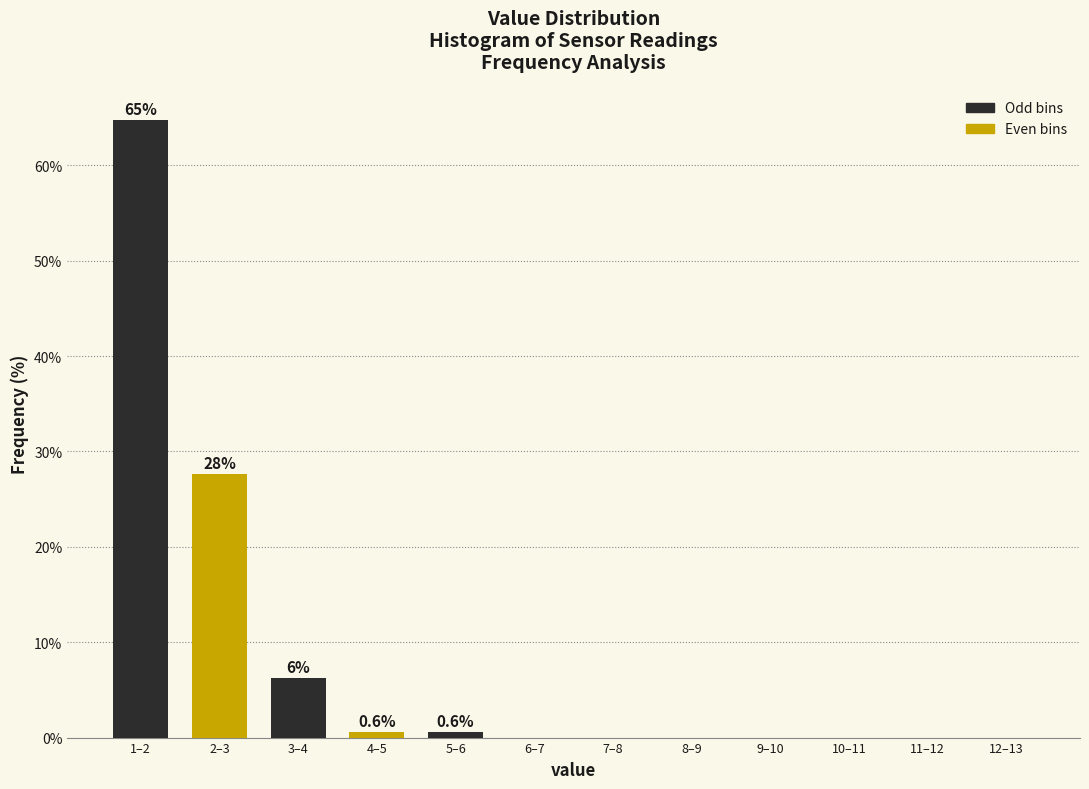

Reading left to right, list all the values displayed in this chart.

1–2=64.8	2–3=27.7	3–4=6.3	4–5=0.6	5–6=0.6	6–7=0.0	7–8=0.0	8–9=0.0	9–10=0.0	10–11=0.0	11–12=0.0	12–13=0.0